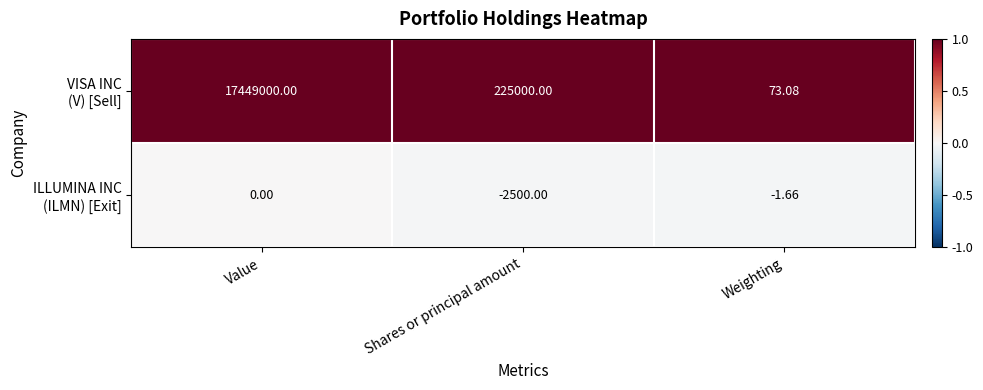

At which category is the sum across all series the highest?

Value